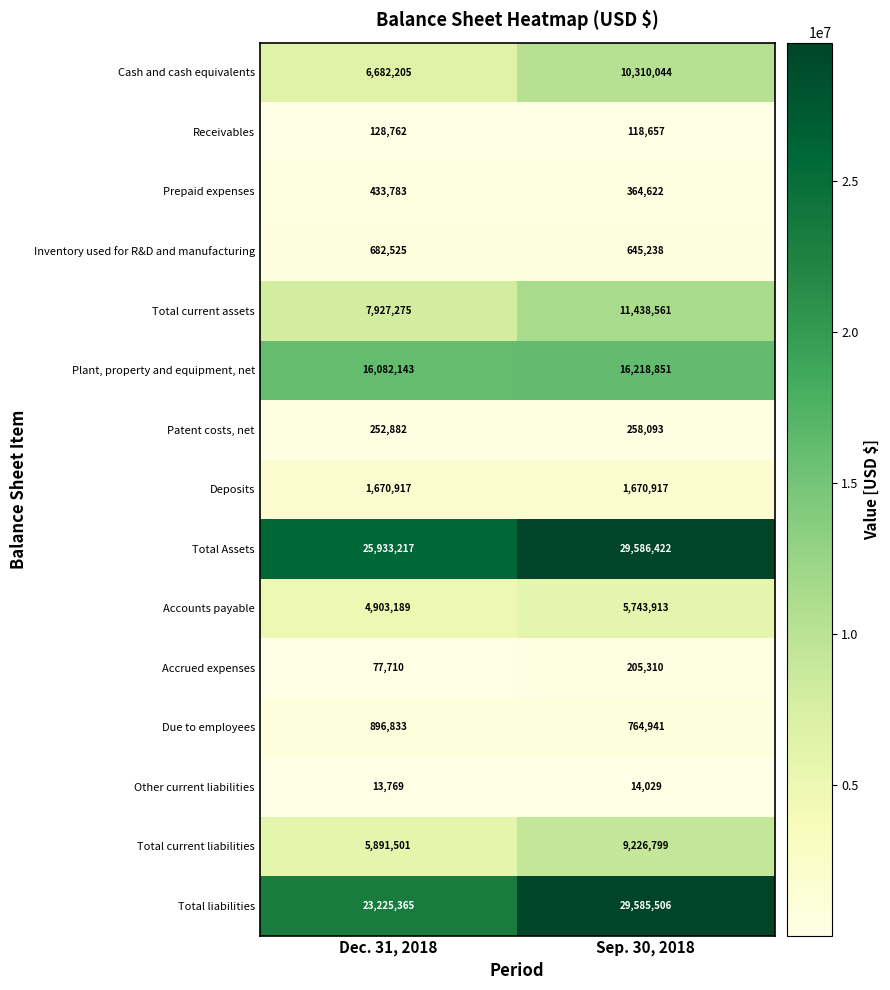

Is it true that Inventory used for R&D and manufacturing equals 645238 at Sep. 30, 2018?

True